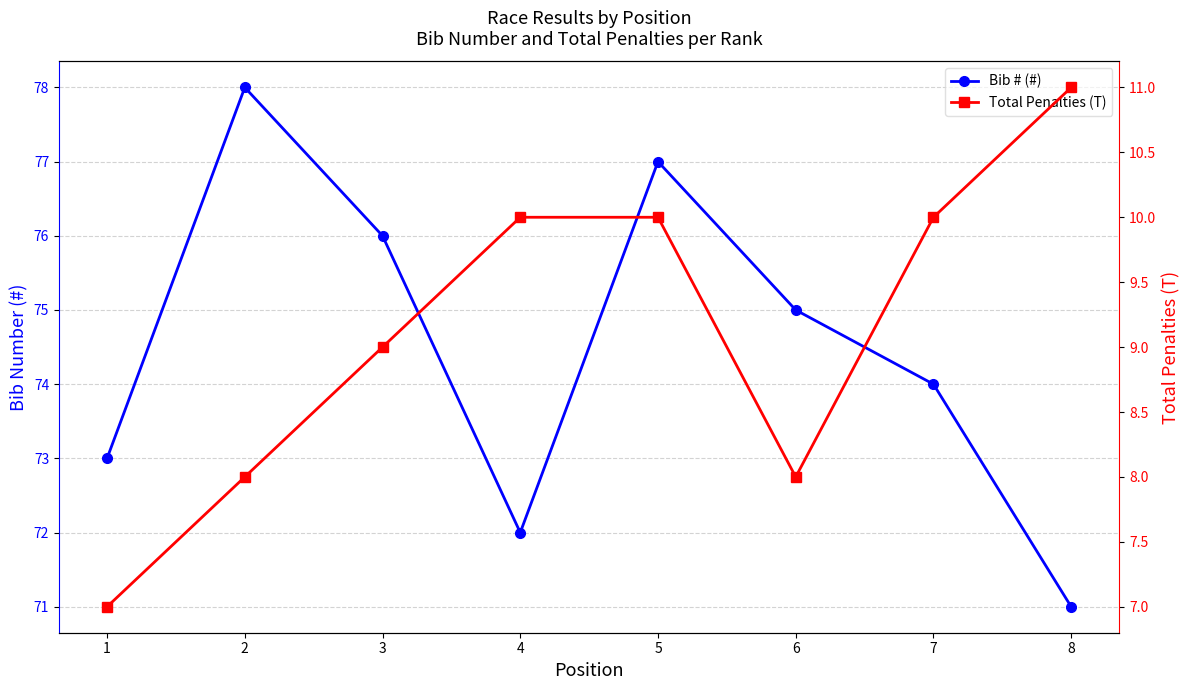

Which series has the largest total across all categories?

Bib # (#)